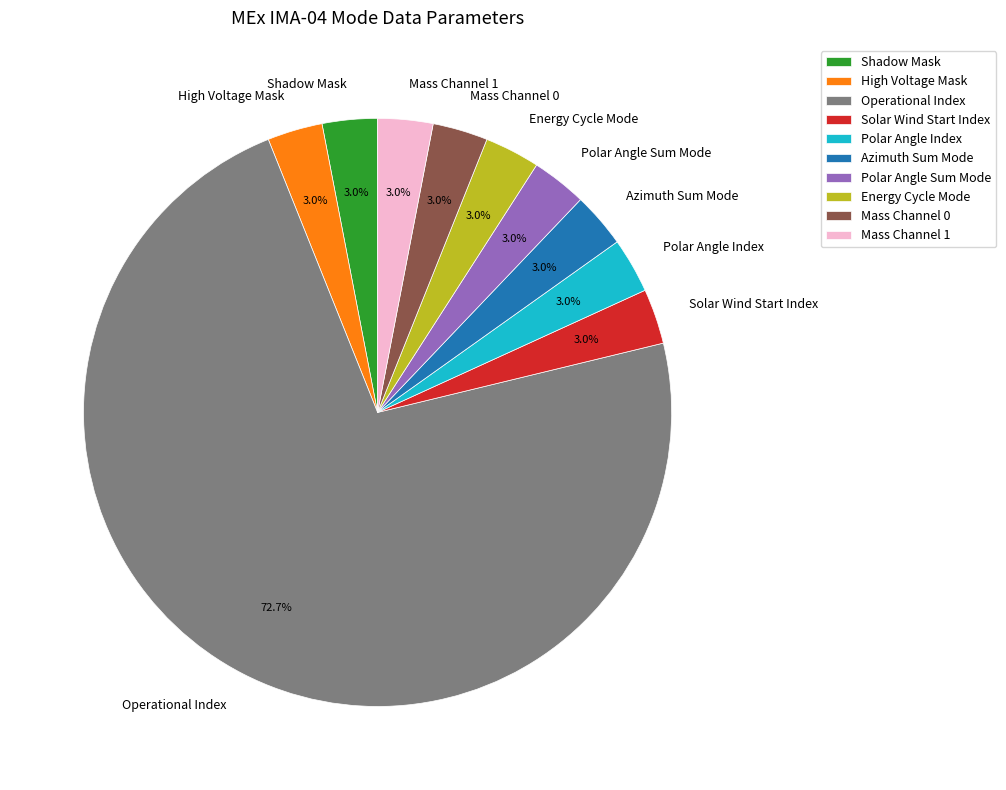

What is the largest slice in the pie chart?

Operational Index